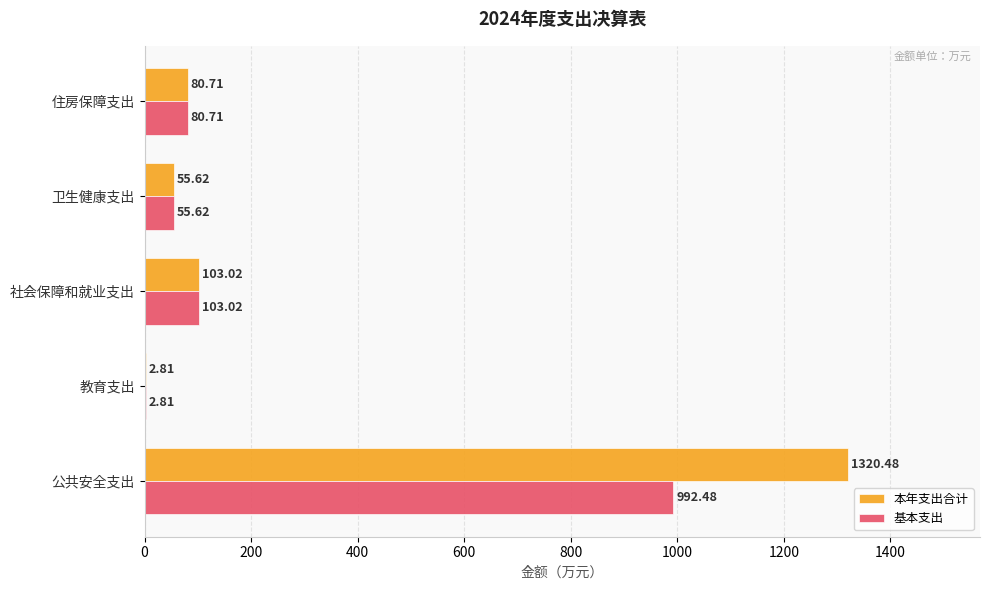

What are all the series names shown in the legend?

本年支出合计, 基本支出